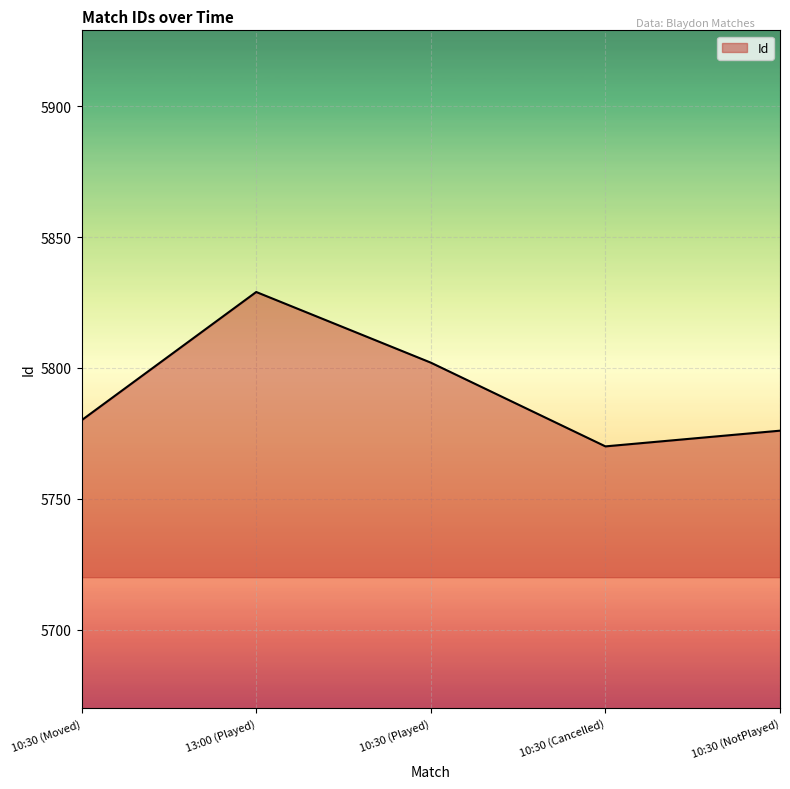

Reading right to left, what are all the values shown in this chart?

10:30 (NotPlayed)=5776	10:30 (Cancelled)=5770	10:30 (Played)=5802	13:00 (Played)=5829	10:30 (Moved)=5780